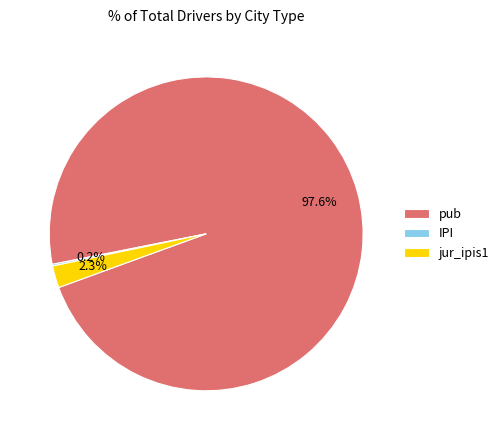

To the nearest percent, what is the difference between the pub and jur_ipis1 slice percentages?

95%